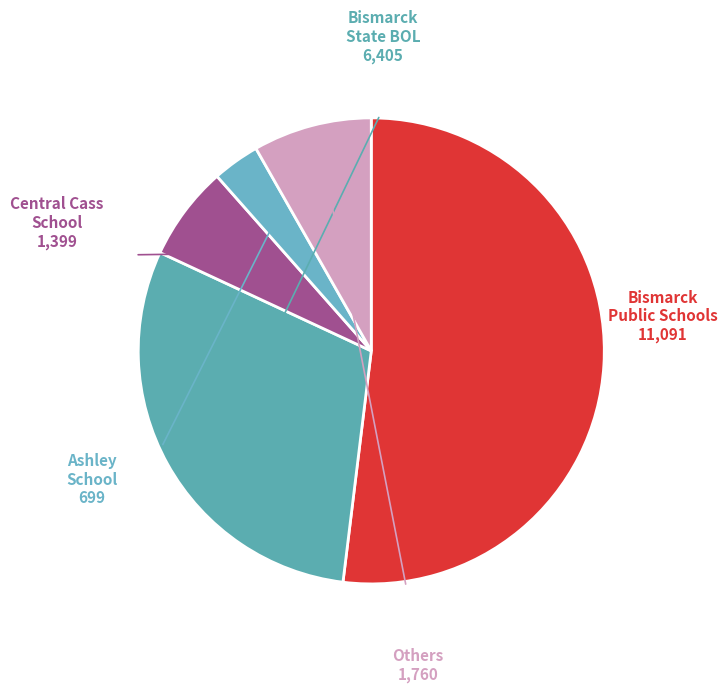

How many slices are in this pie chart?

5